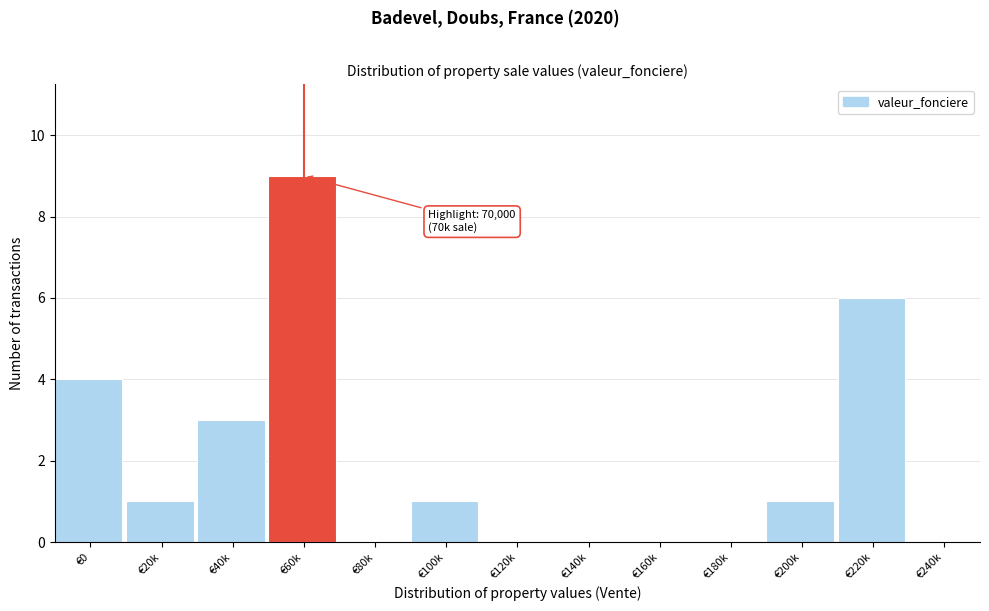

Reading left to right, list all the values displayed in this chart.

€0=4	€20k=1	€40k=3	€60k=9	€80k=0	€100k=1	€120k=0	€140k=0	€160k=0	€180k=0	€200k=1	€220k=6	€240k=0